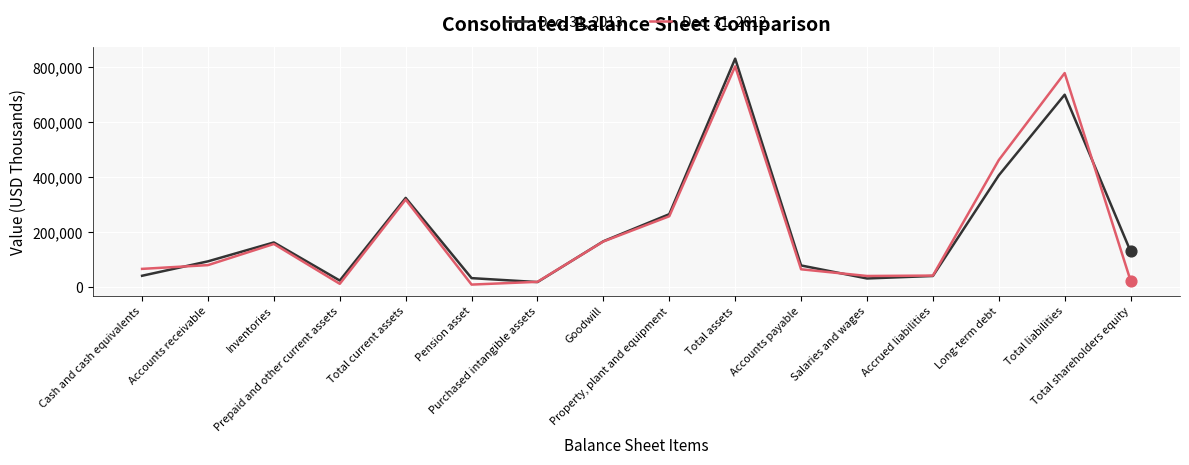

What is the total value across all series at Total liabilities?

1476881